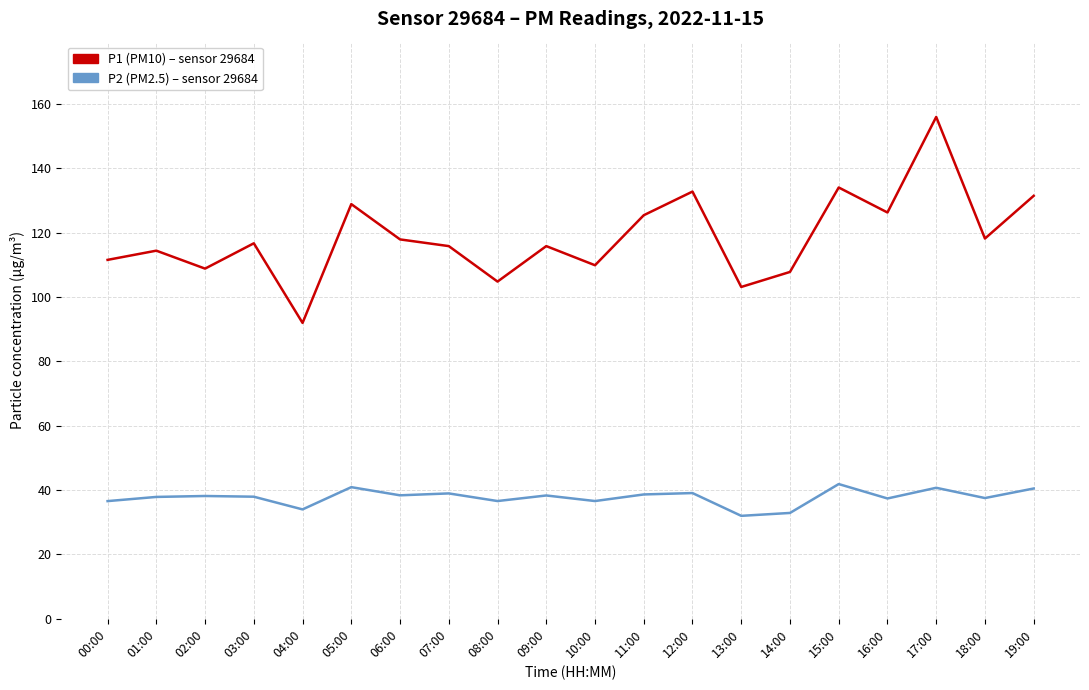

At which category is the sum across all series the highest?

17:00